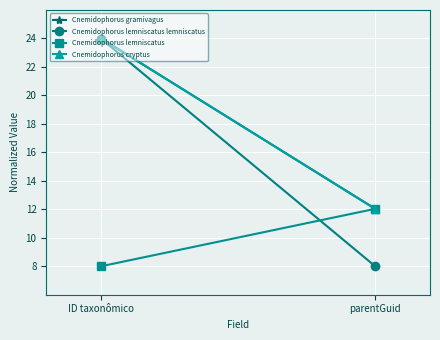

What is the lowest value of the Cnemidophorus cryptus series?

12.0